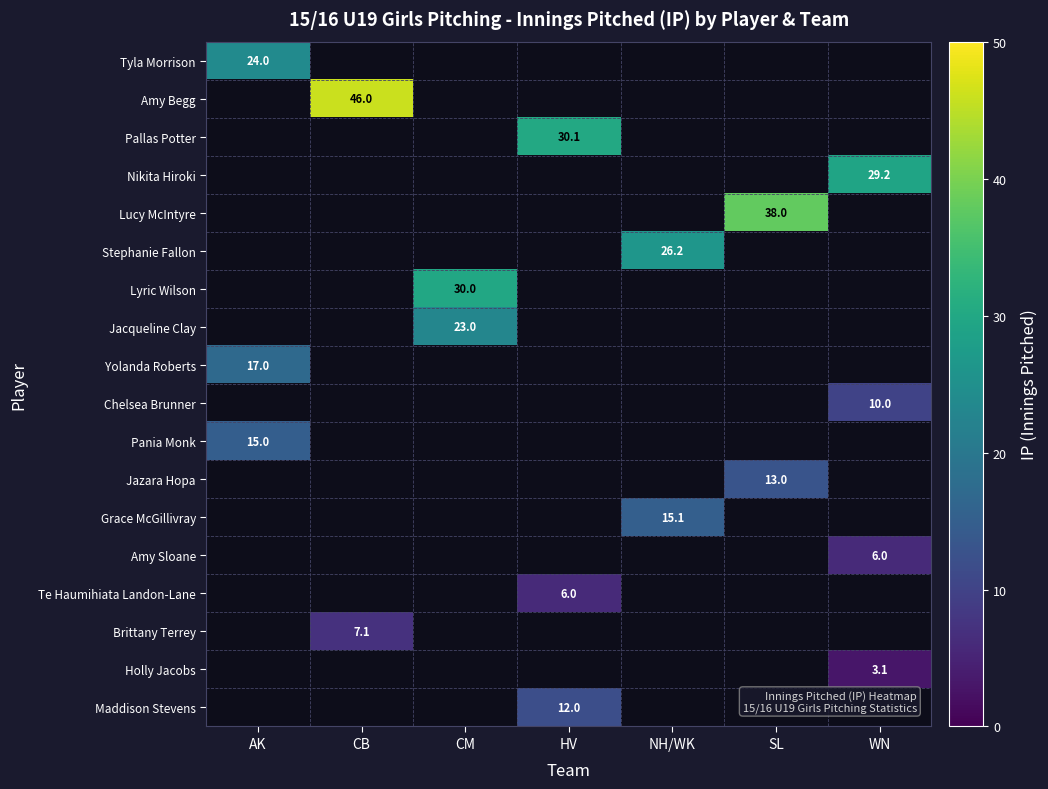

True or false: Amy Sloane has a value of 2.1 at WN.

False